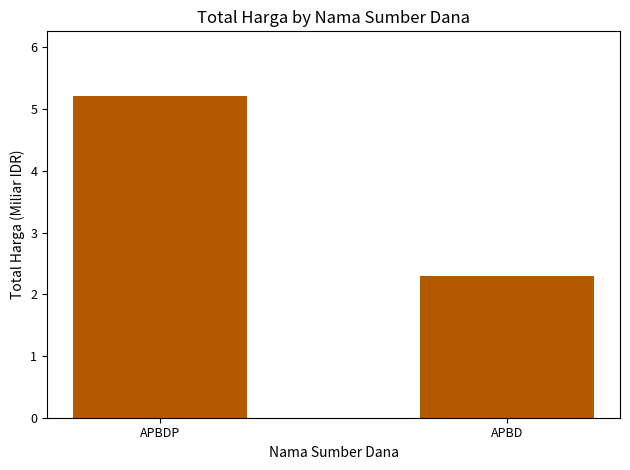

List the labels in order of value, smallest first.

APBD, APBDP